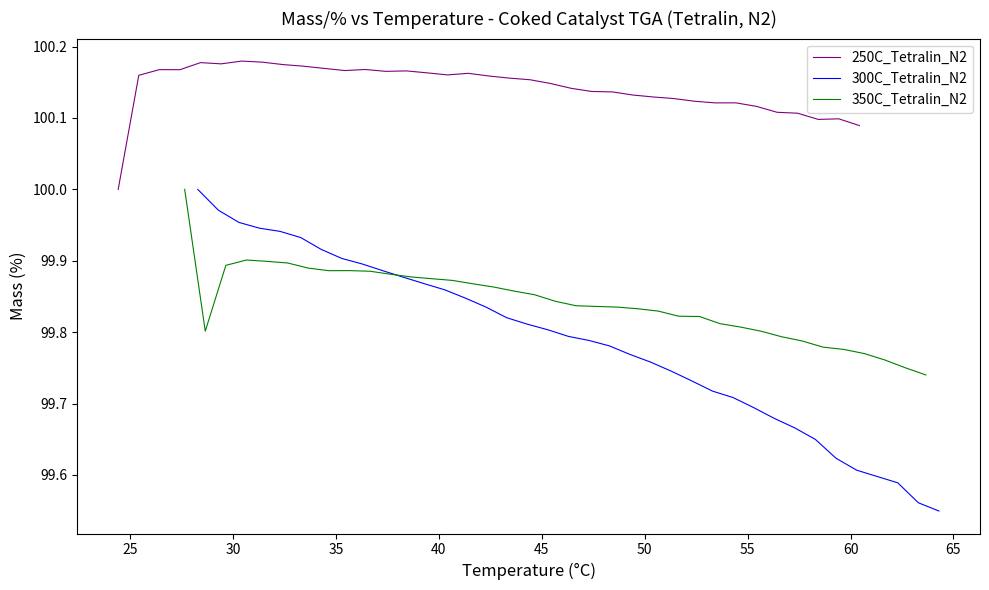

What is the minimum value for 250C_Tetralin_N2?

100.0